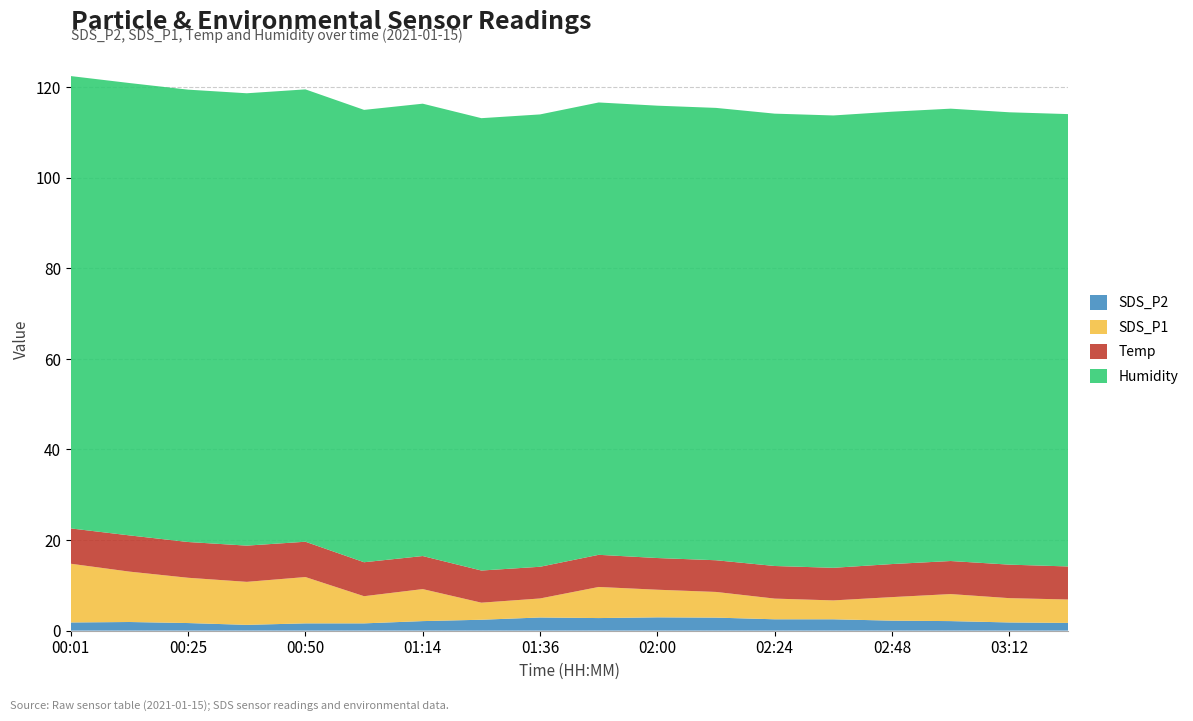

Reading left to right, list all the values displayed in this chart.

SDS_P2: 00:01=1.8	00:13=1.9	00:25=1.7	00:37=1.3	00:50=1.6	01:02=1.6	01:14=2.1	01:26=2.4	01:36=2.9	01:48=2.8	02:00=2.9	02:12=2.9	02:24=2.5	02:36=2.5	02:48=2.2	03:00=2.1	03:12=1.8	03:24=1.7
SDS_P1: 00:01=13.0	00:13=11.1	00:25=10.0	00:37=9.5	00:50=10.2	01:02=6.0	01:14=7.1	01:26=3.8	01:36=4.2	01:48=6.9	02:00=6.1	02:12=5.7	02:24=4.6	02:36=4.2	02:48=5.2	03:00=6.0	03:12=5.4	03:24=5.2
Temp: 00:01=7.8	00:13=8.0	00:25=7.9	00:37=8.0	00:50=7.8	01:02=7.5	01:14=7.3	01:26=7.1	01:36=7.0	01:48=7.1	02:00=7.0	02:12=7.0	02:24=7.2	02:36=7.2	02:48=7.3	03:00=7.3	03:12=7.4	03:24=7.3
Humidity: 00:01=99.9	00:13=99.9	00:25=99.9	00:37=99.9	00:50=99.9	01:02=99.9	01:14=99.9	01:26=99.9	01:36=99.9	01:48=99.9	02:00=99.9	02:12=99.9	02:24=99.9	02:36=99.9	02:48=99.9	03:00=99.9	03:12=99.9	03:24=99.9